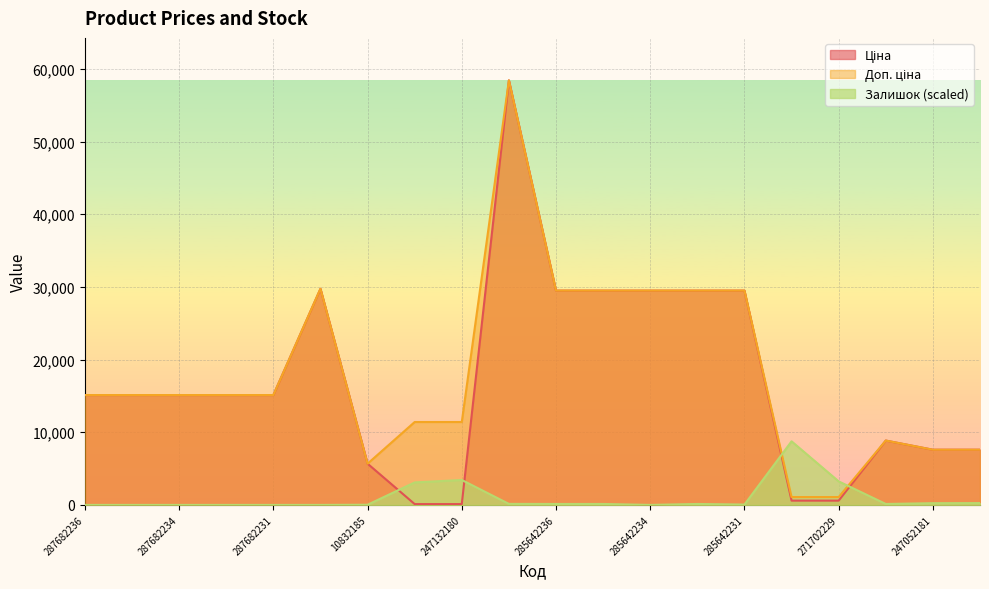

At which label does Ціна reach its minimum?

247132181